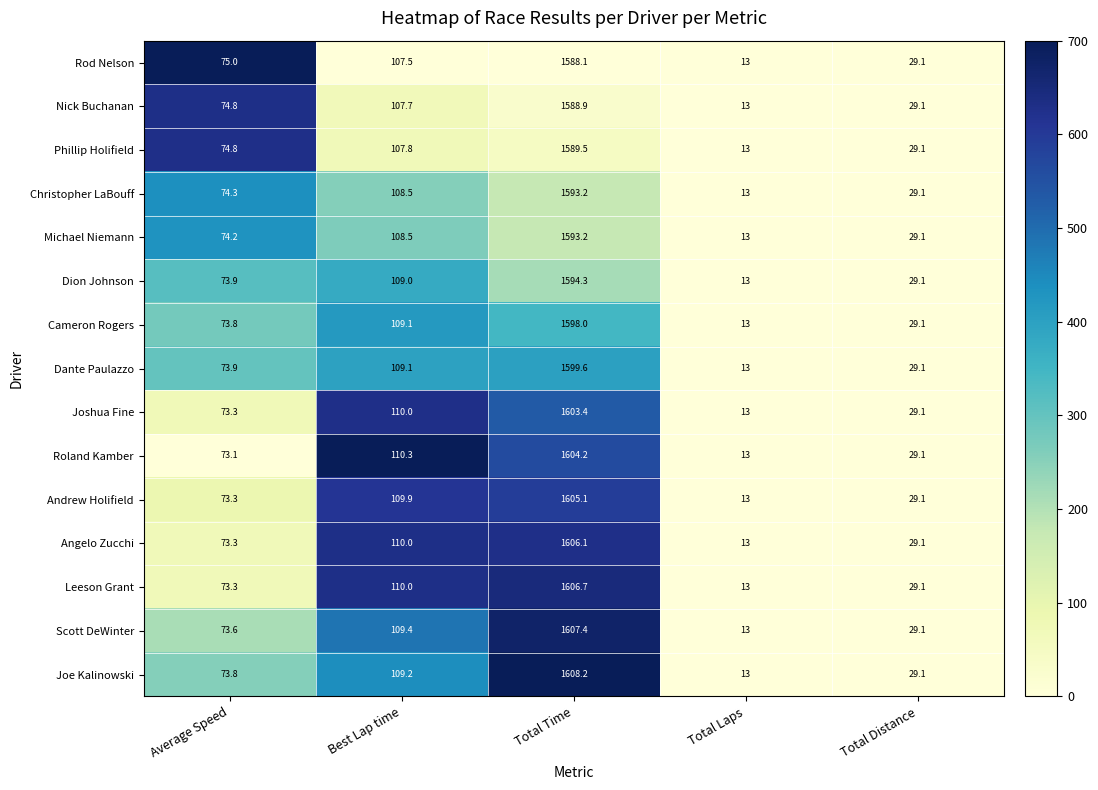

What is the total value across all series at Total Time?

23985.9